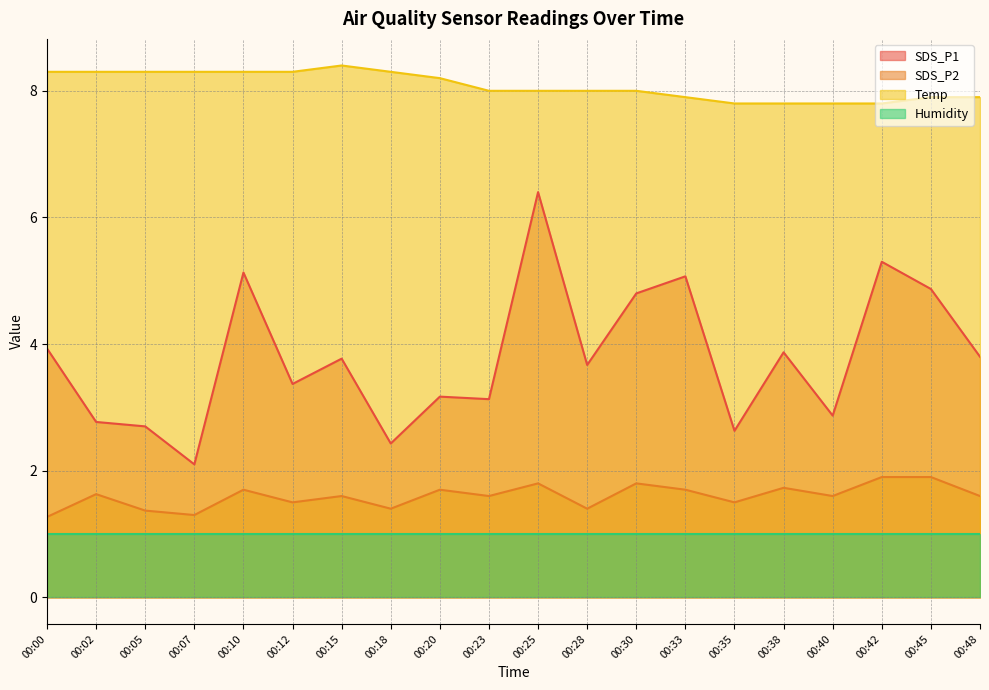

Is it true that SDS_P2 equals 1.3 at 00:45?

False